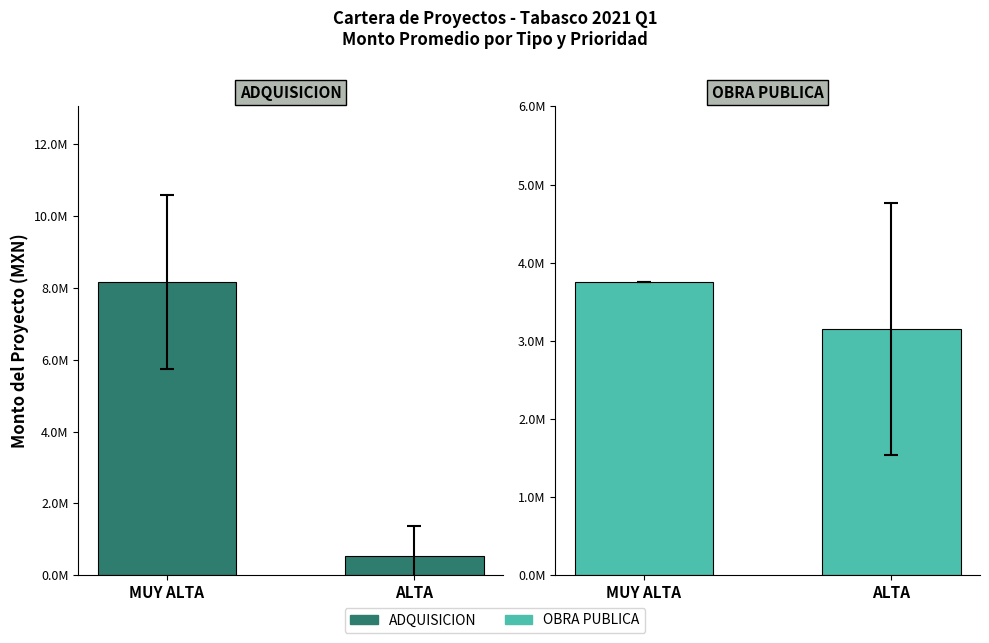

Which series changed the most between MUY ALTA and ALTA?

ADQUISICION